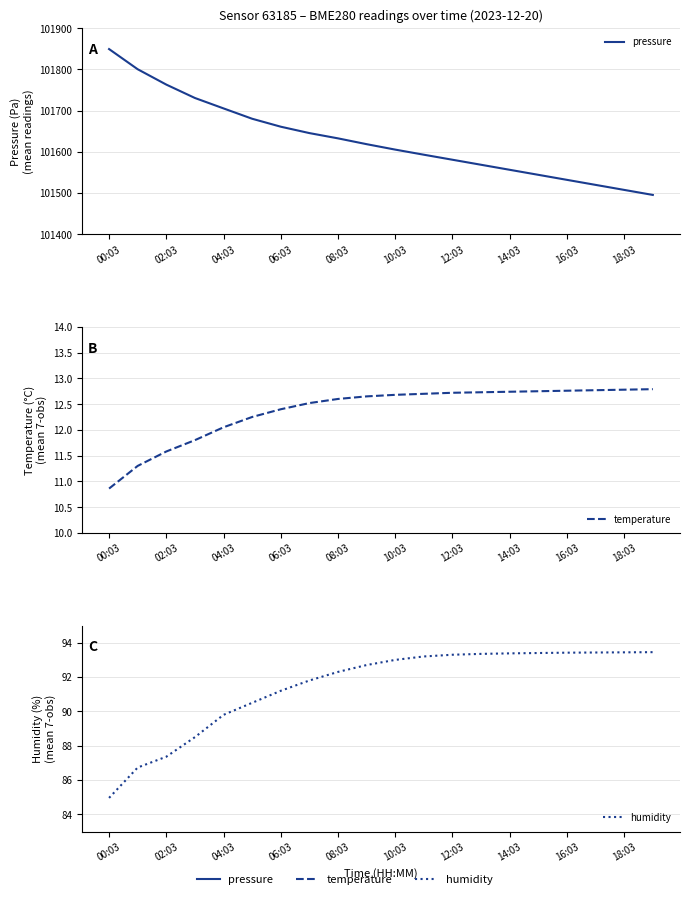

How many values in the humidity series exceed 93?

9